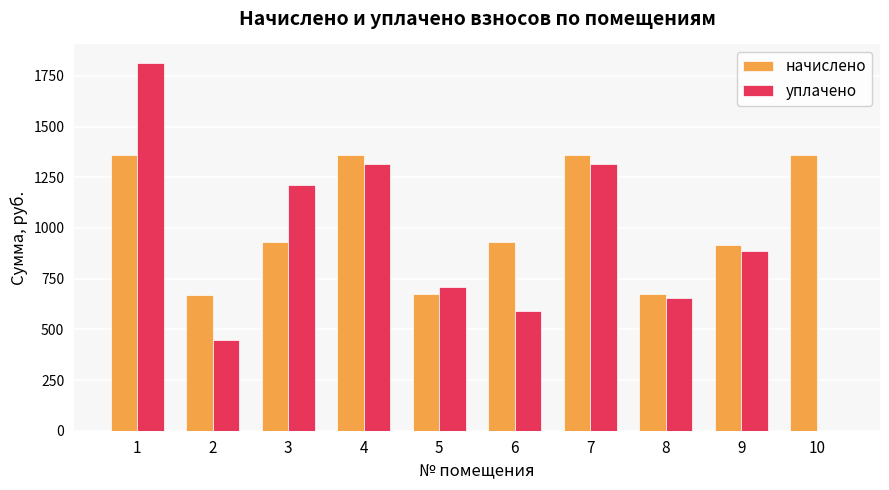

Which series has the largest total across all categories?

начислено